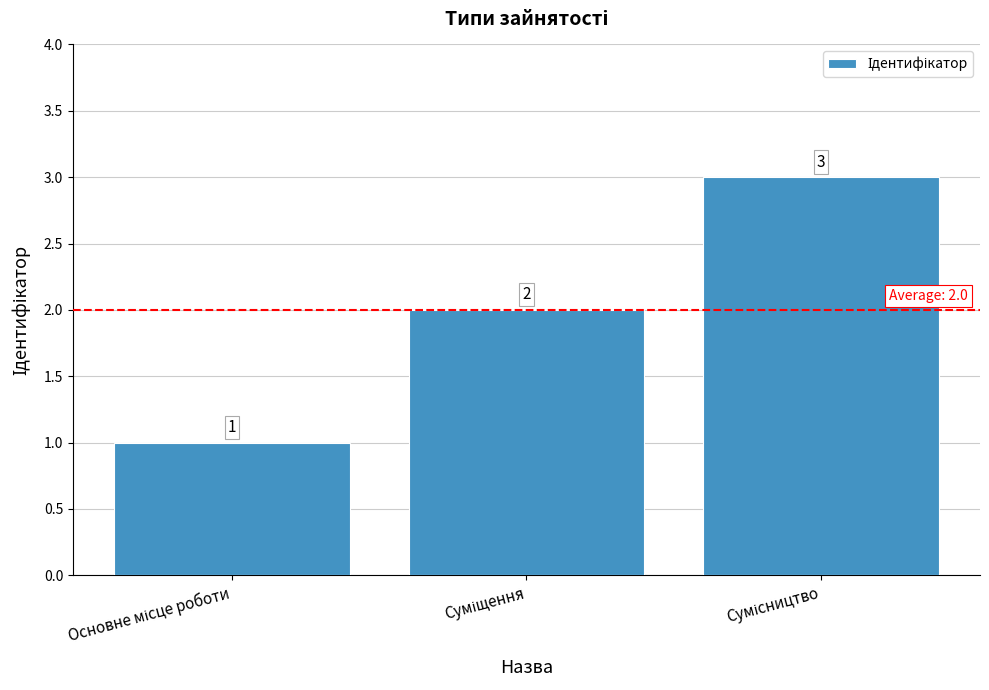

How many values are between 1 and 3?

3